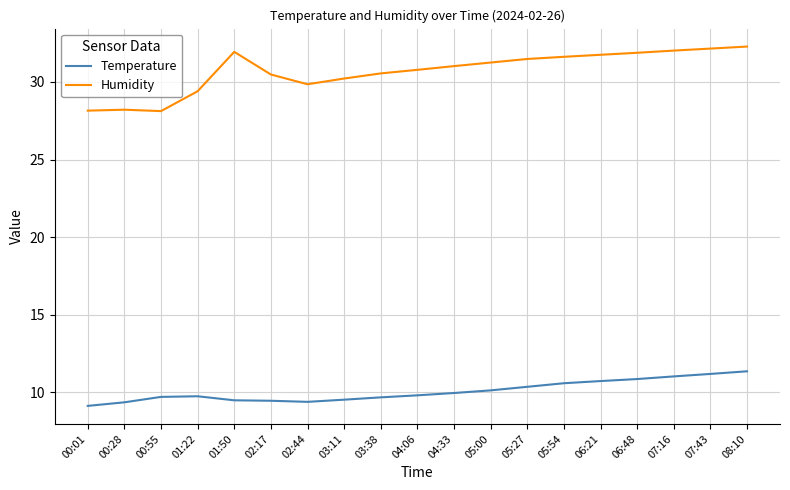

What is the difference between the maximum and minimum values in the Humidity series?

4.2